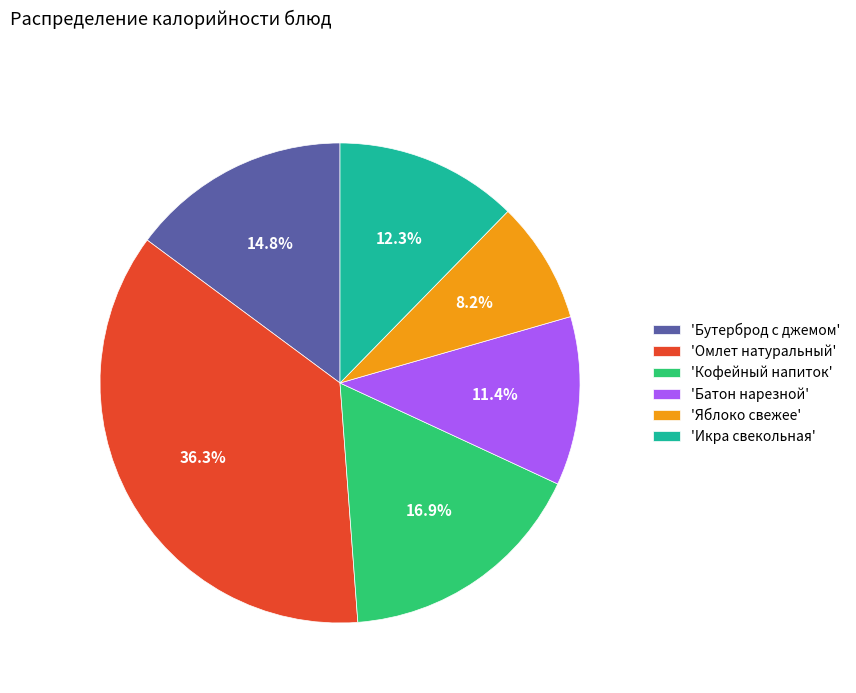

Which category has the biggest portion of the pie?

'Омлет натуральный'